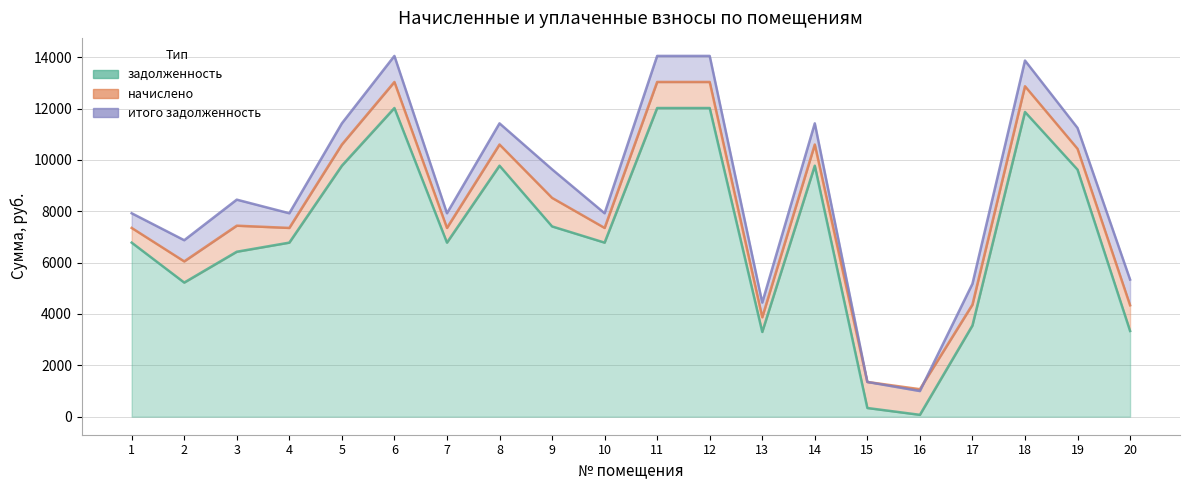

What is the difference between the maximum and minimum values in the задолженность series?

11947.1